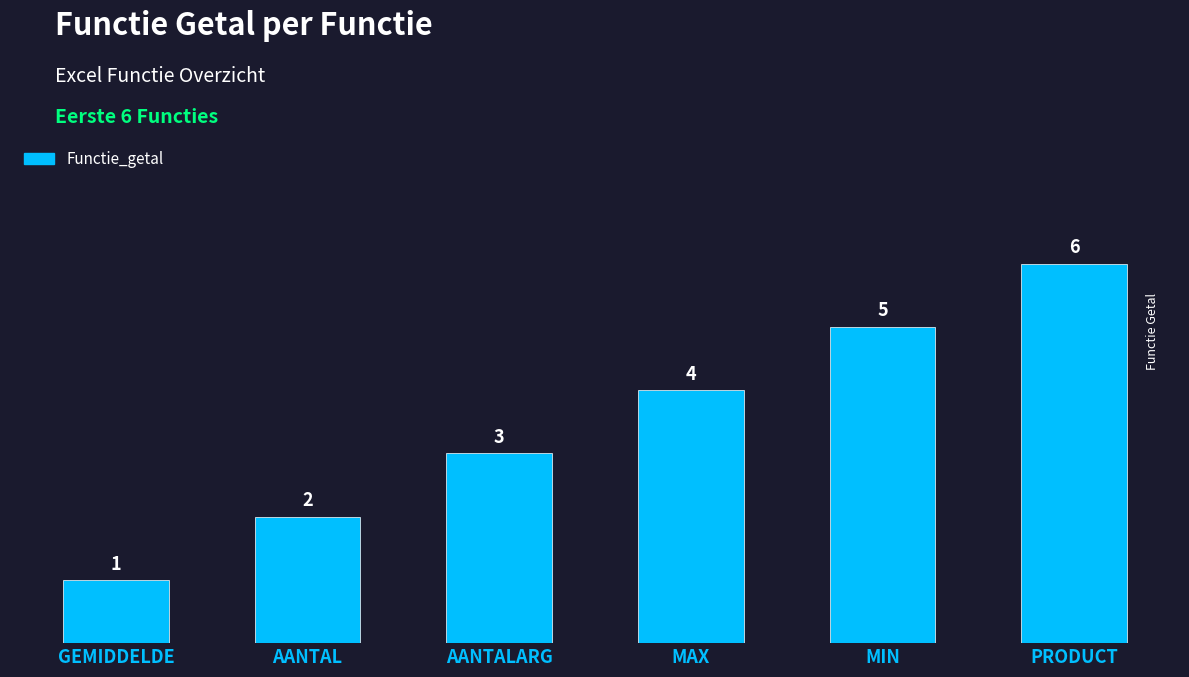

What is the ratio of the value at AANTALARG to the value at PRODUCT?

0.5